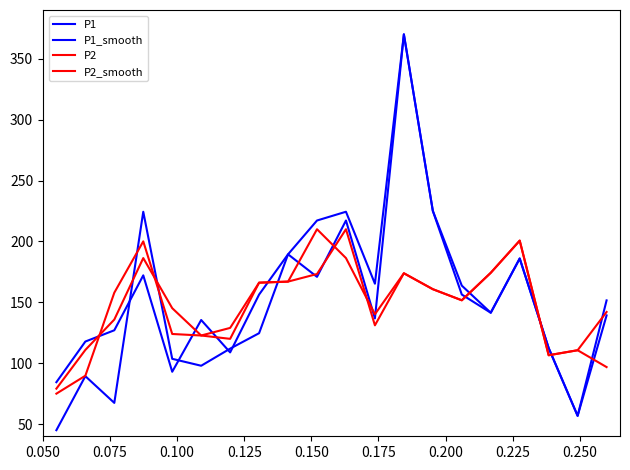

Does the chart have visible grid lines?

No